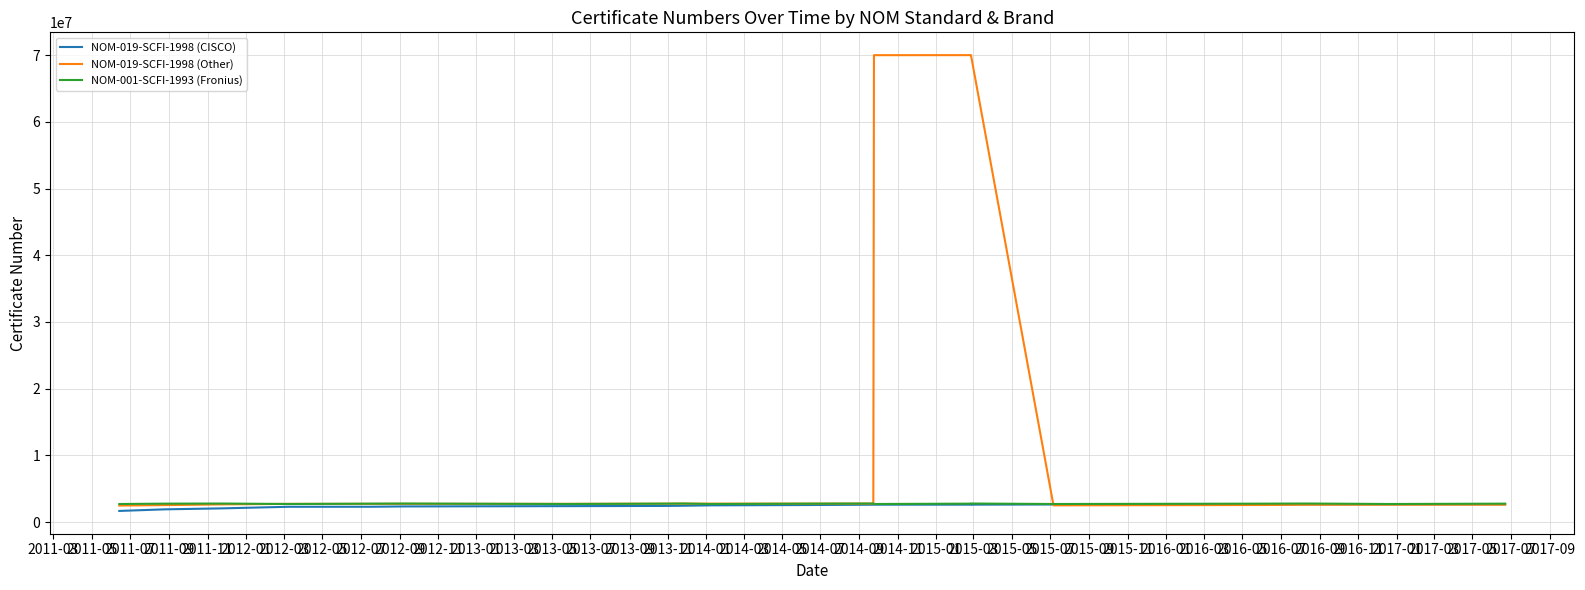

What are all the series names shown in the legend?

NOM-019-SCFI-1998 (CISCO), NOM-019-SCFI-1998 (Other), NOM-001-SCFI-1993 (Fronius)